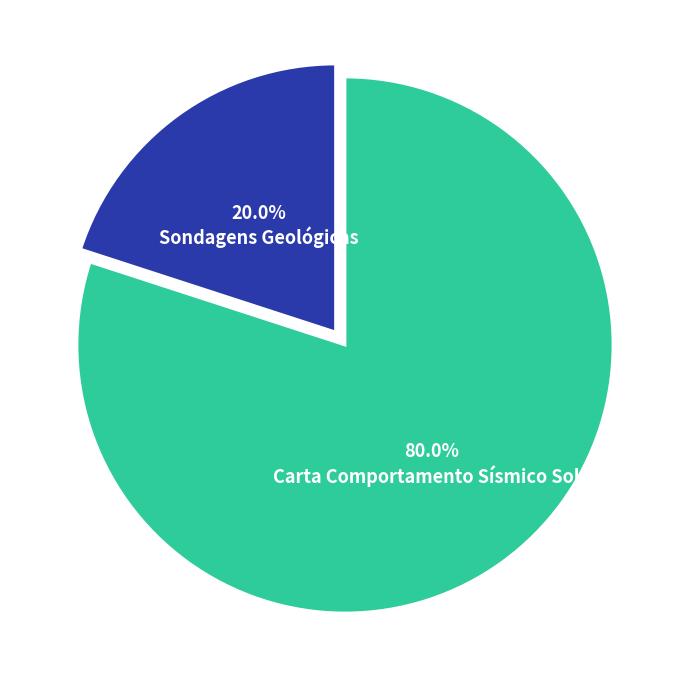

Does any single category account for the majority?

Yes